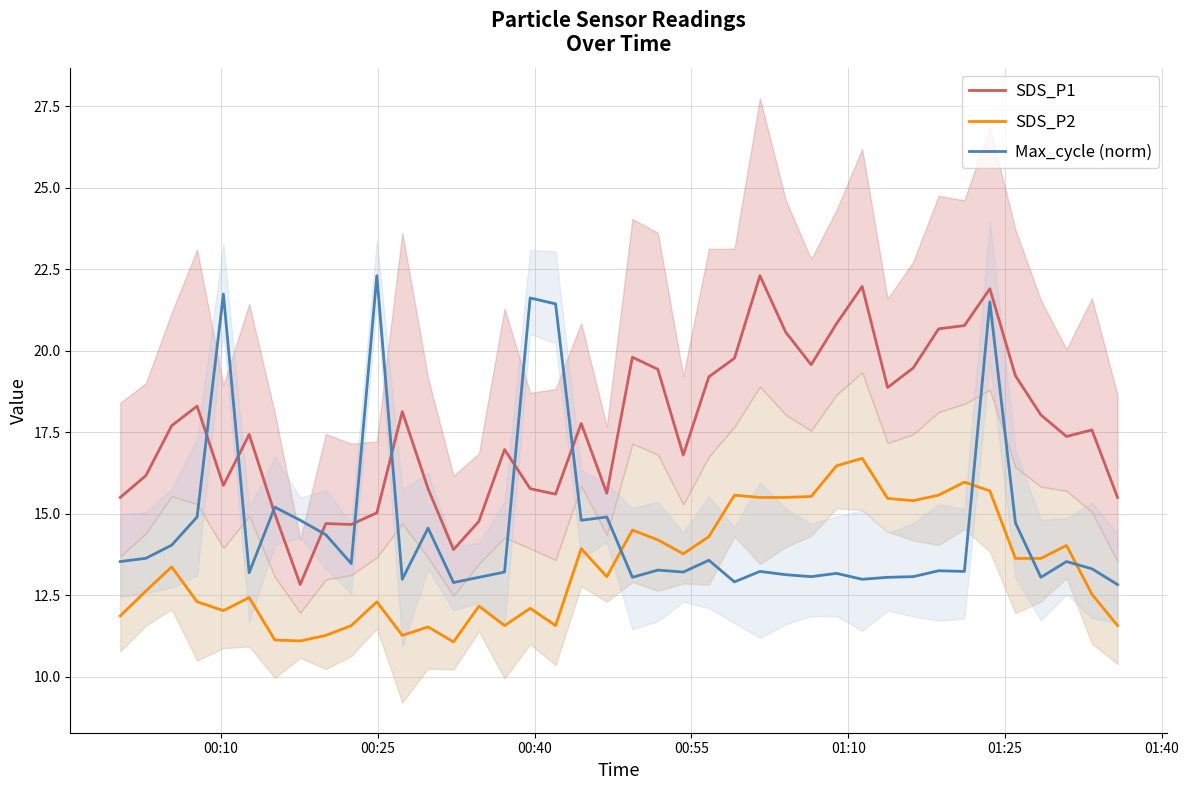

How many lines are shown in the chart?

3